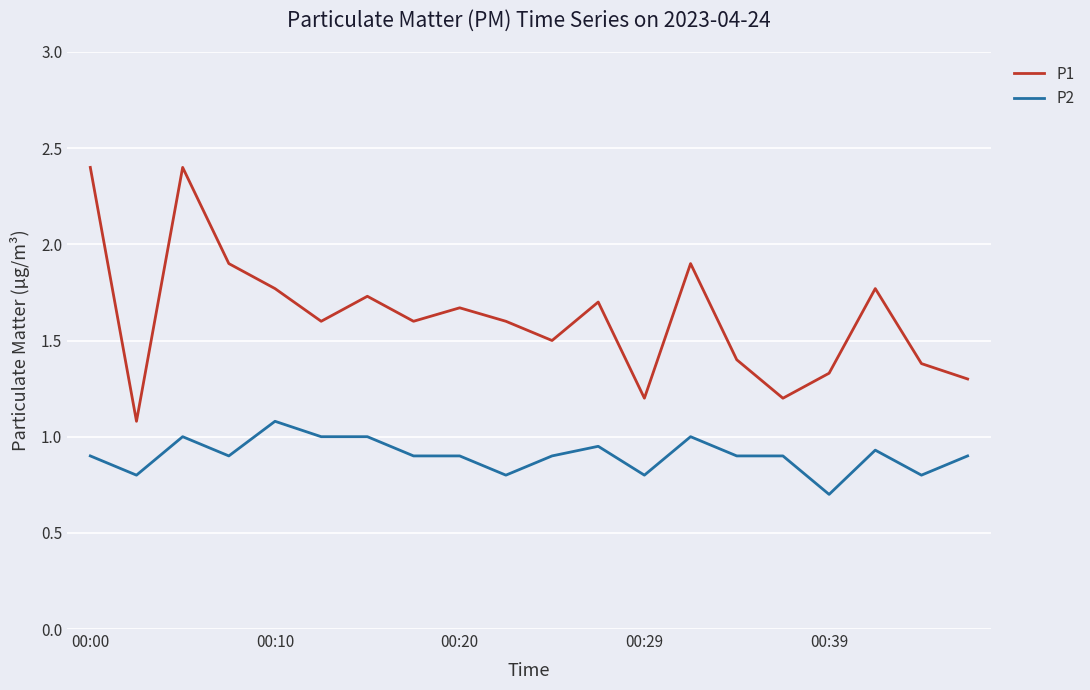

What is the smallest value displayed?

0.7